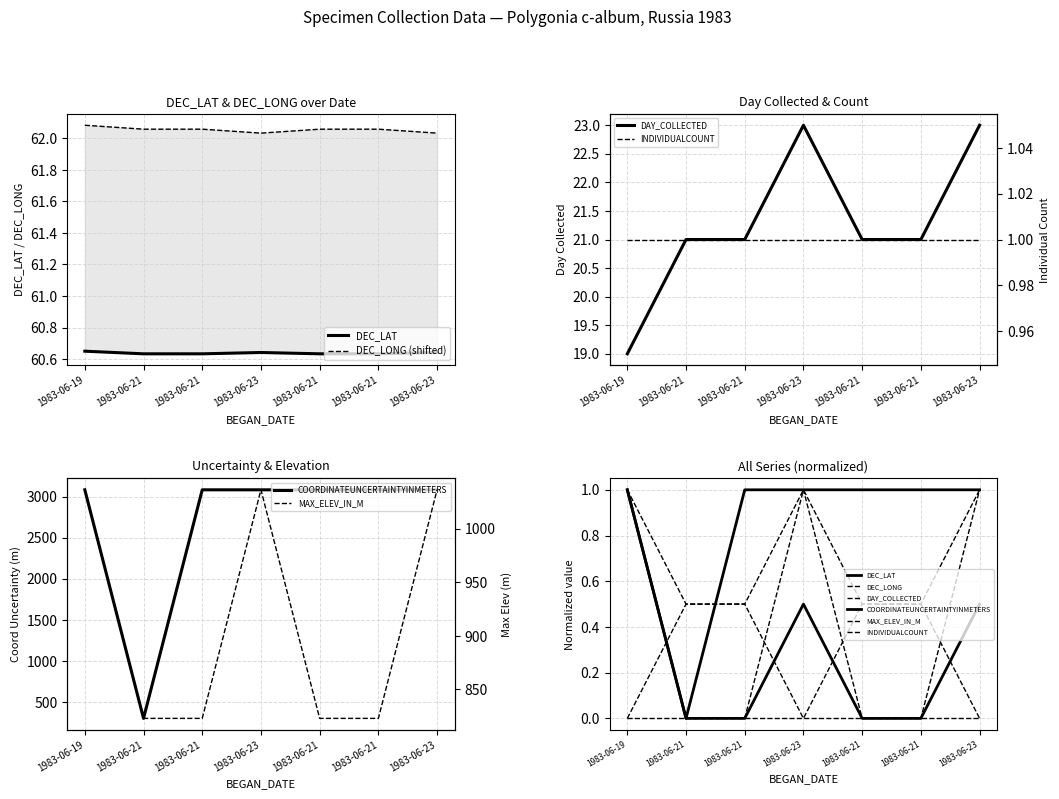

Rank the series at 1983-06-21 from lowest to highest value.

MAX_ELEV_IN_M, DAY_COLLECTED, DEC_LAT, DEC_LONG, COORDINATEUNCERTAINTYINMETERS